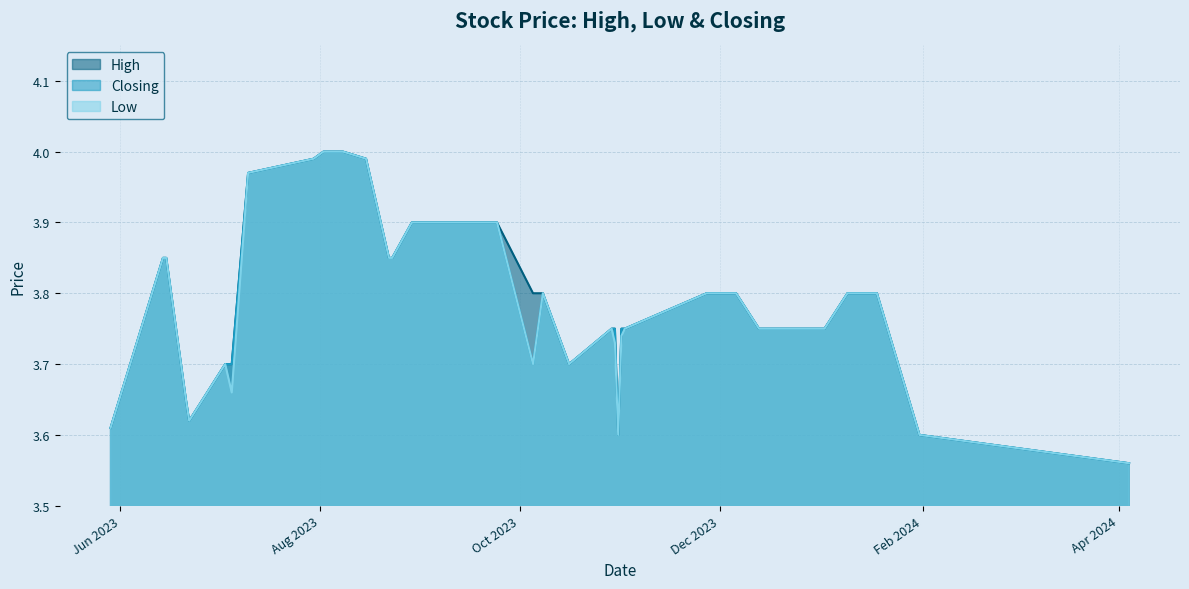

How many data points does each series have?

40